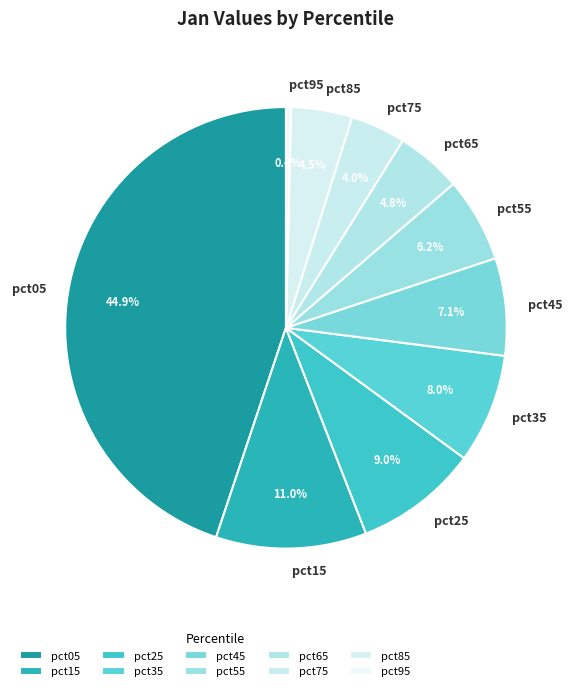

Between pct95 and pct35, which is larger?

pct35